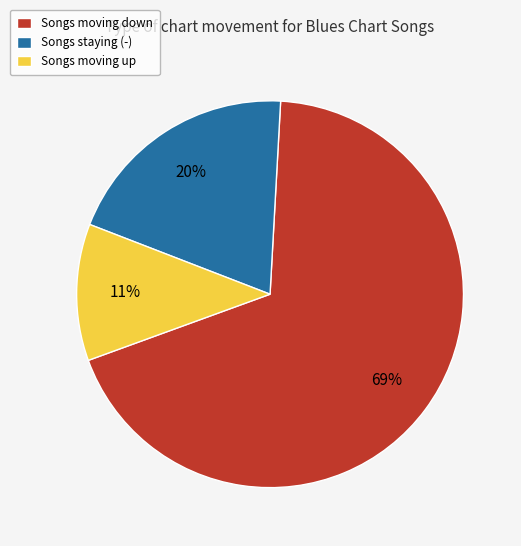

What is the majority slice?

Songs moving down